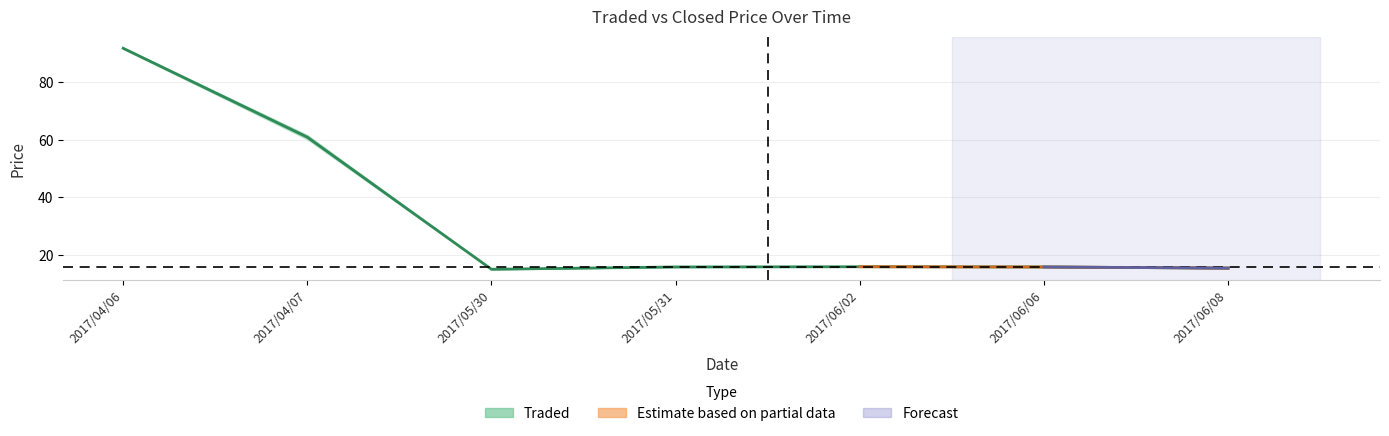

Read the value at 2017/05/31.

15.9